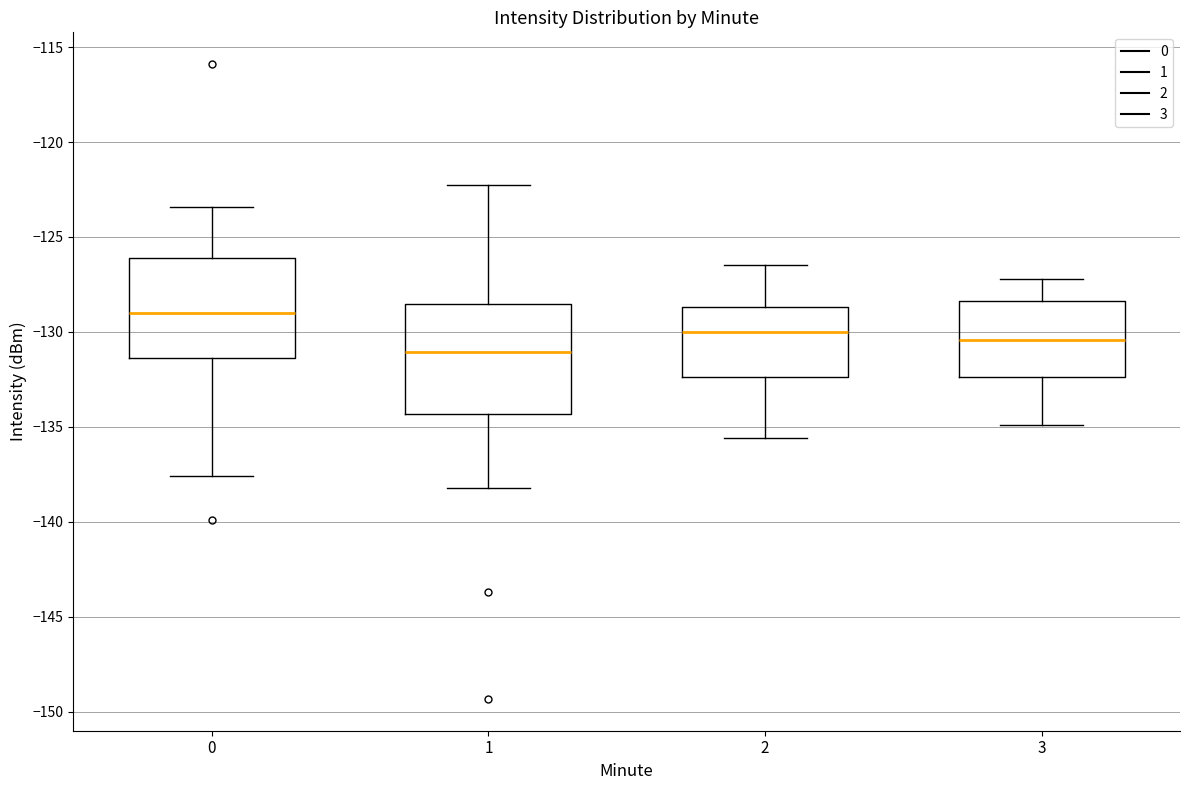

Reading left to right, transcribe this box plot: for each box, give where its median line is, the range the box spans, and where its two whiskers end, as read against the y-axis. The values are not printed on the chart, so give them approximately, as read against the axis.

0: median -129.0, box -131.5 to -126.0, whiskers -137.5 to -123.5
1: median -131.0, box -134.5 to -128.5, whiskers -138.0 to -122.5
2: median -130.0, box -132.5 to -128.5, whiskers -135.5 to -126.5
3: median -130.5, box -132.5 to -128.5, whiskers -135.0 to -127.0